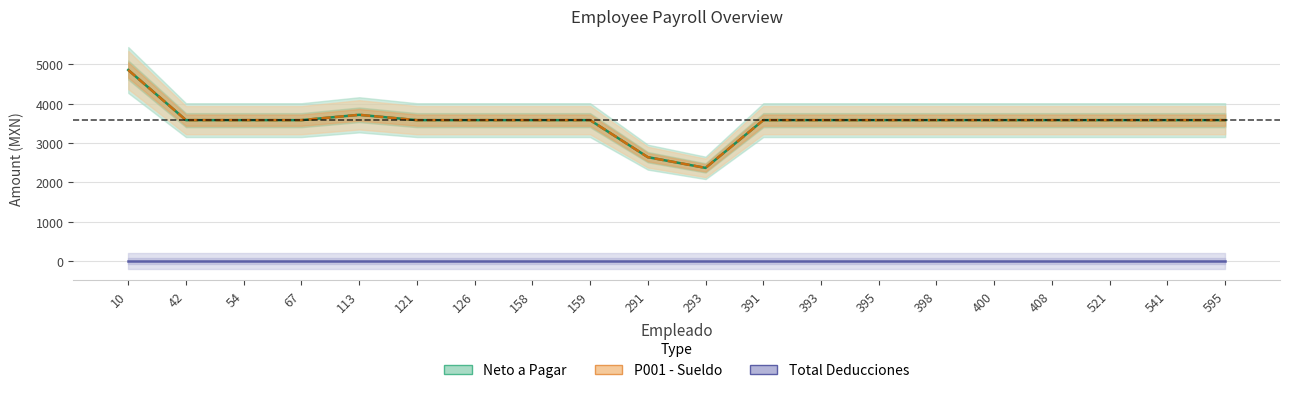

What is the total value across all series at 521?

7169.7